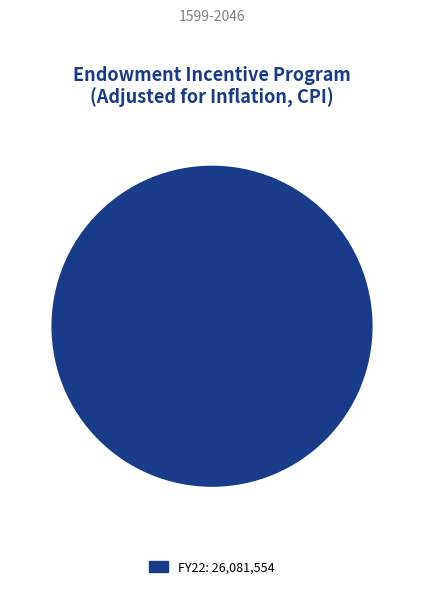

Rank the categories by value from highest to lowest.

FY22: 26,081,554